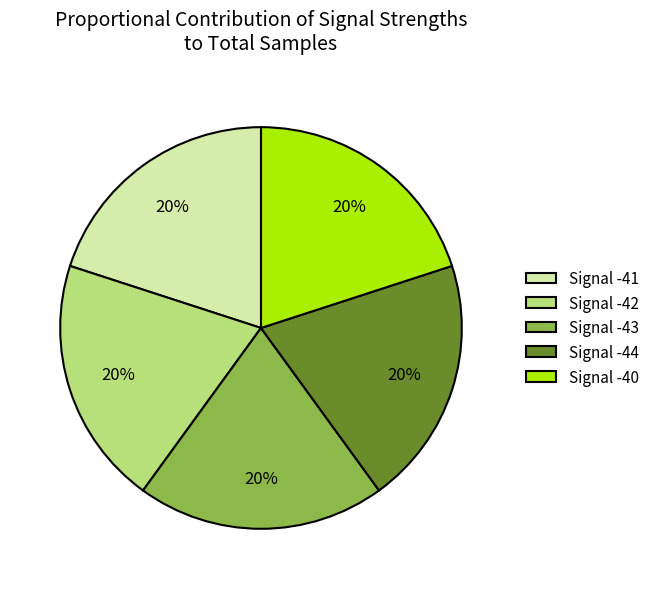

Approximately how many times larger is the value at Signal -41 compared to Signal -40?

1.0